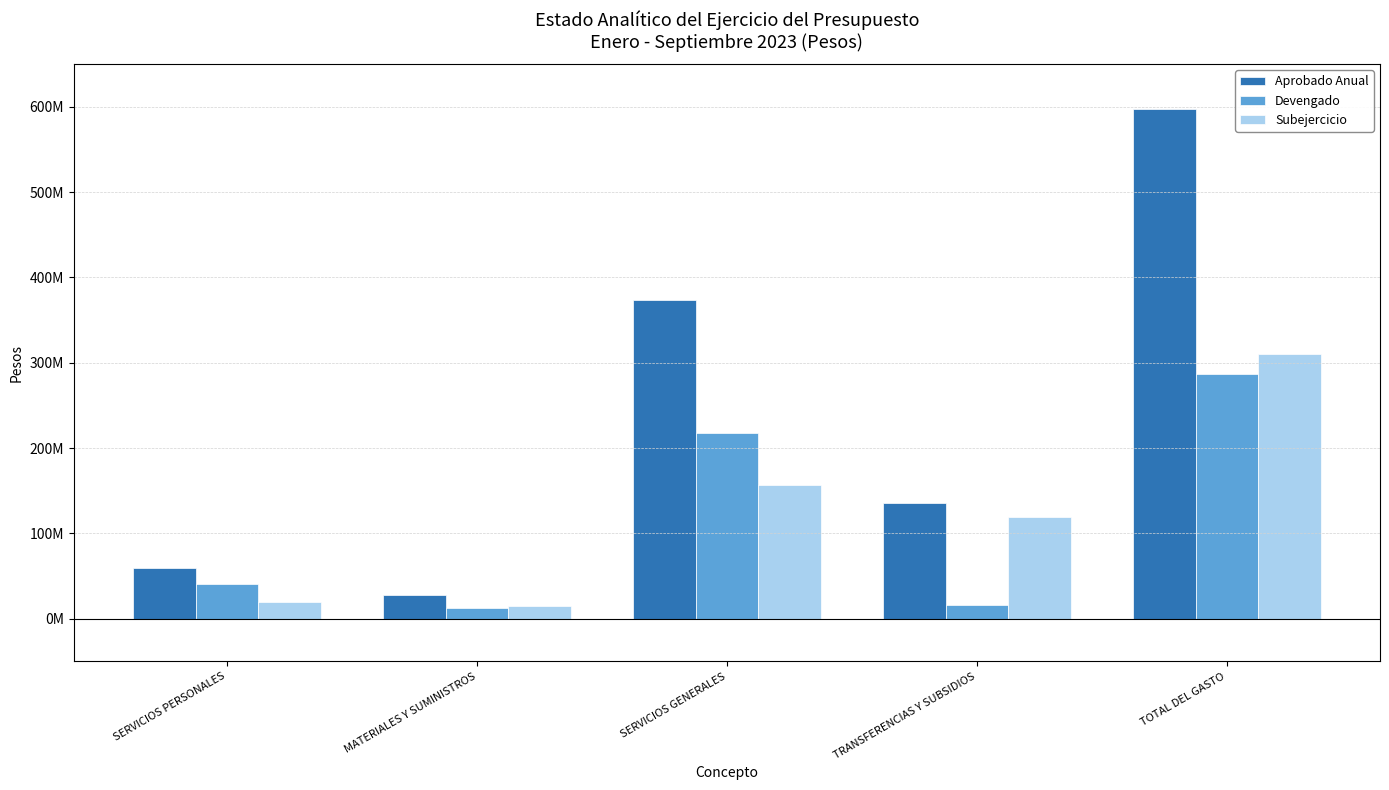

What is the sum of all Aprobado Anual values?

1194104508